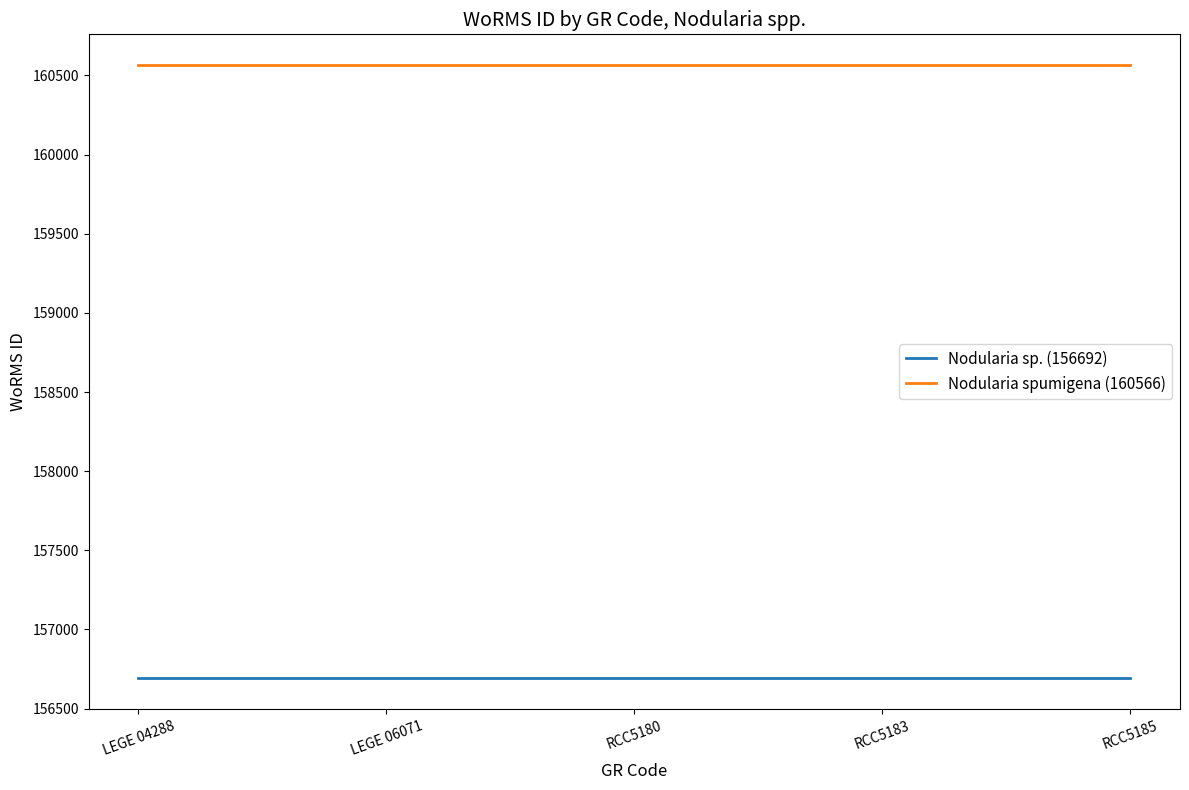

Is it true that Nodularia sp. (156692) equals 156692 at RCC5183?

True